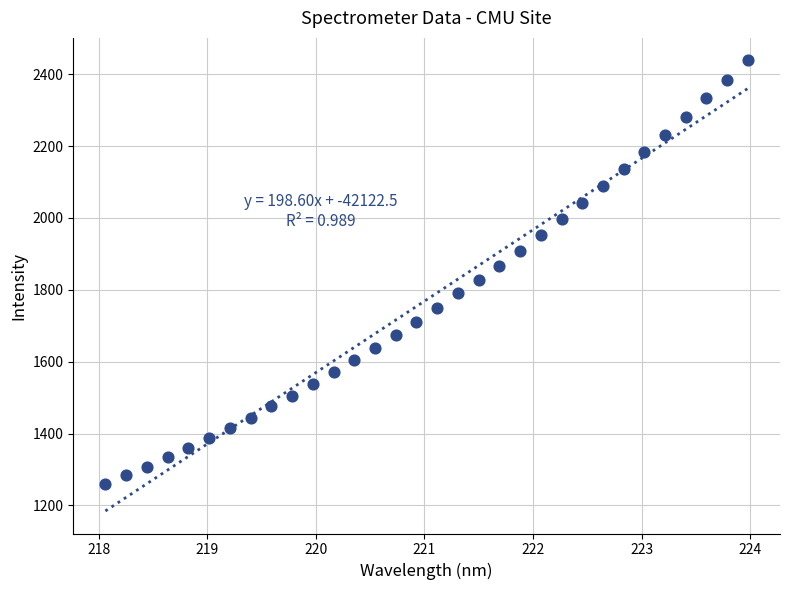

What is the range of Y values (max minus min)?

1179.4